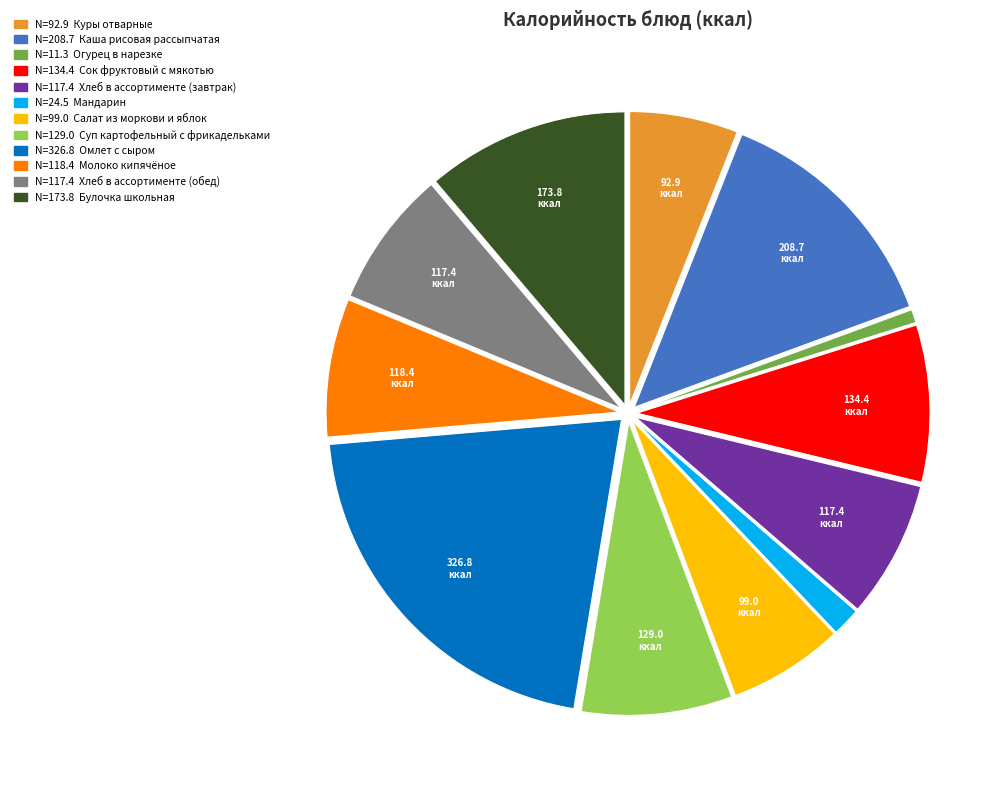

How many segments does this pie chart have?

12